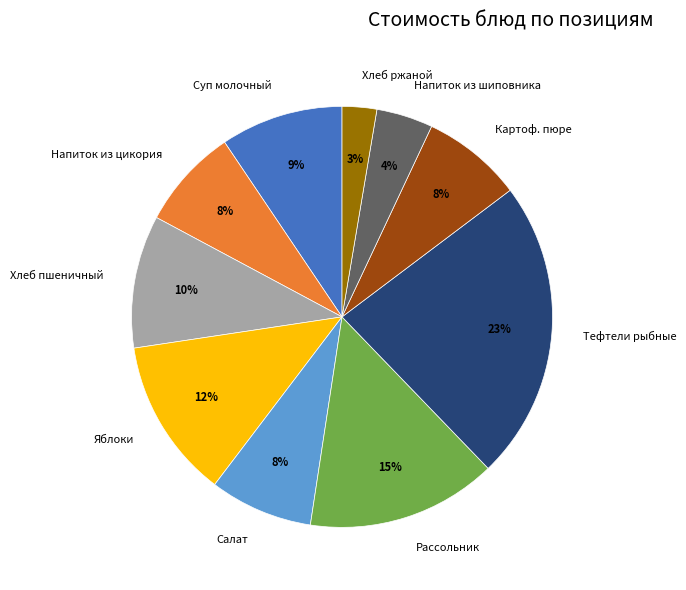

True or false: Картоф. пюре accounts for 8% of the total.

True